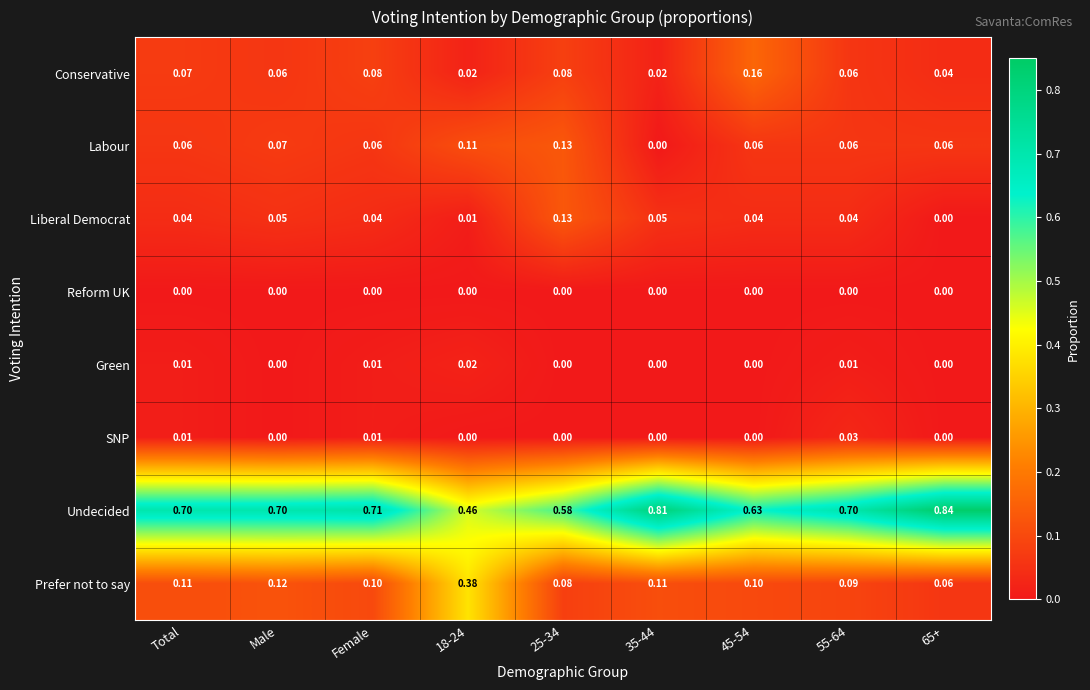

Which series has the largest range (max minus min)?

Undecided